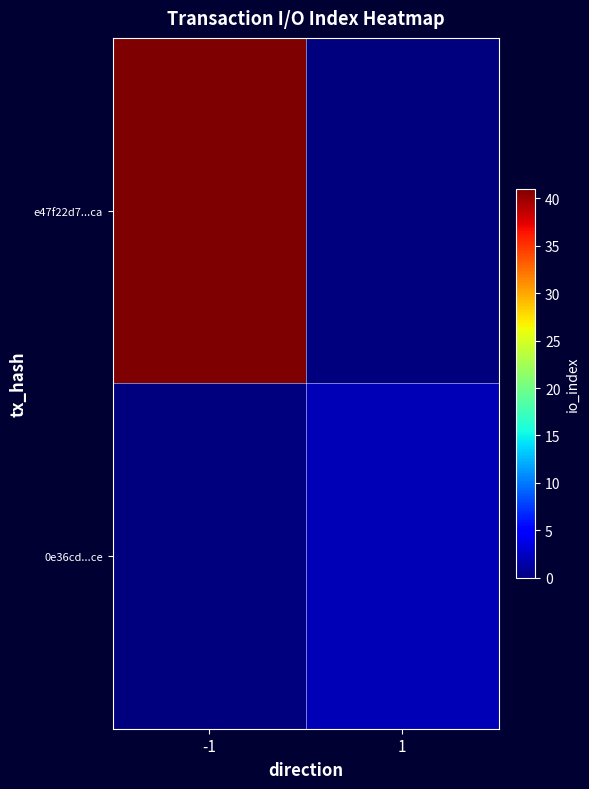

Reading right to left, extract all data points from this chart.

e47f22d7...ca: 1=0	-1=41
0e36cd...ce: 1=2	-1=0